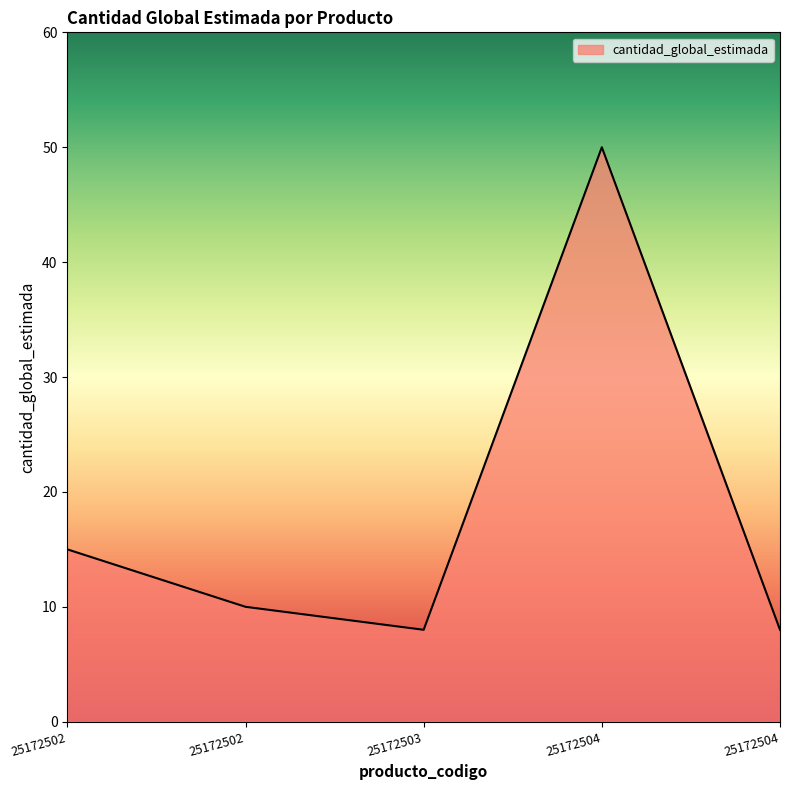

What is the smallest value displayed?

8